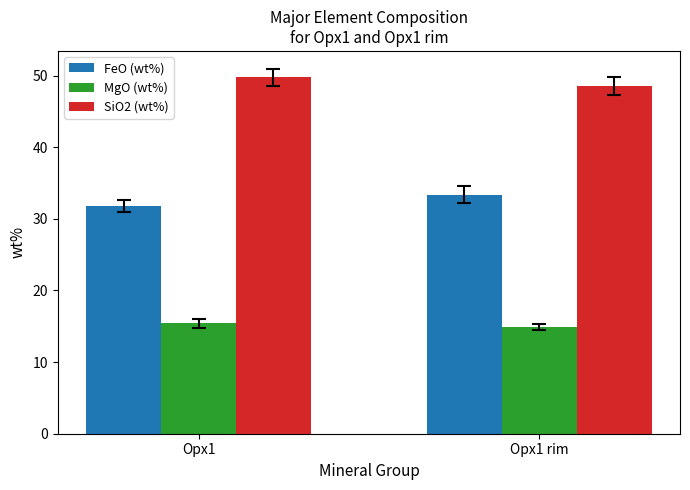

Rank the series by their maximum value, from lowest to highest.

MgO (wt%), FeO (wt%), SiO2 (wt%)